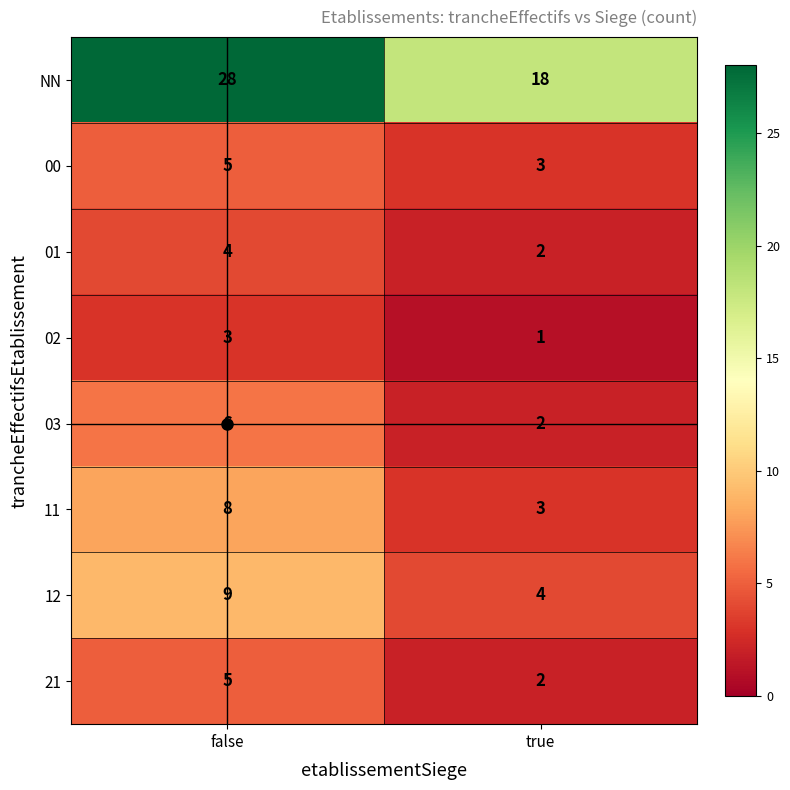

At which label is 11 closest to 5?

true